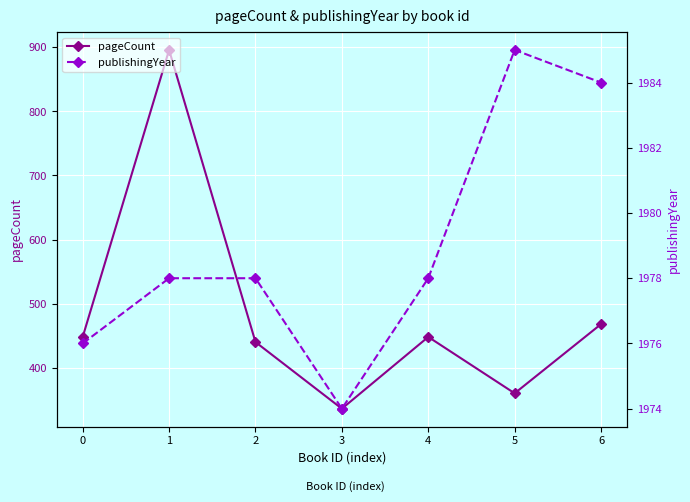

Rank the series at 2 from highest to lowest value.

publishingYear, pageCount